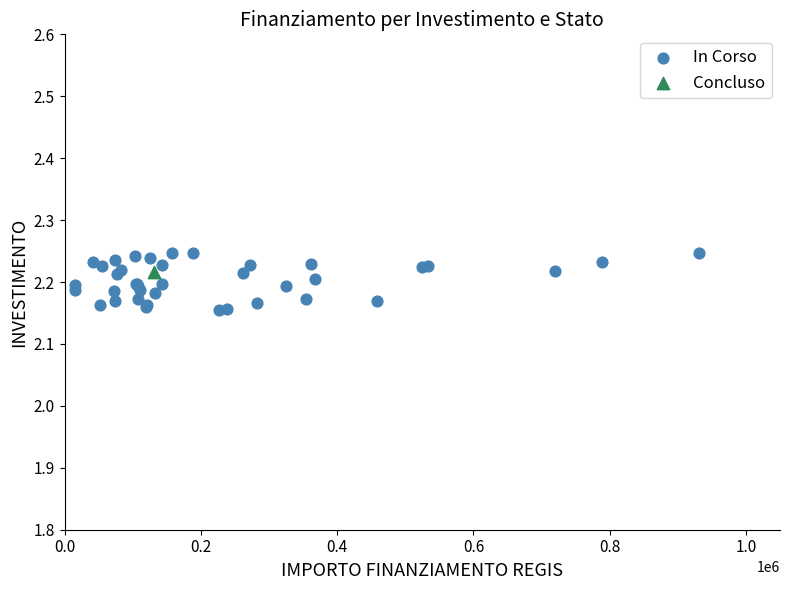

What are all the series names shown in the legend?

In Corso, Concluso